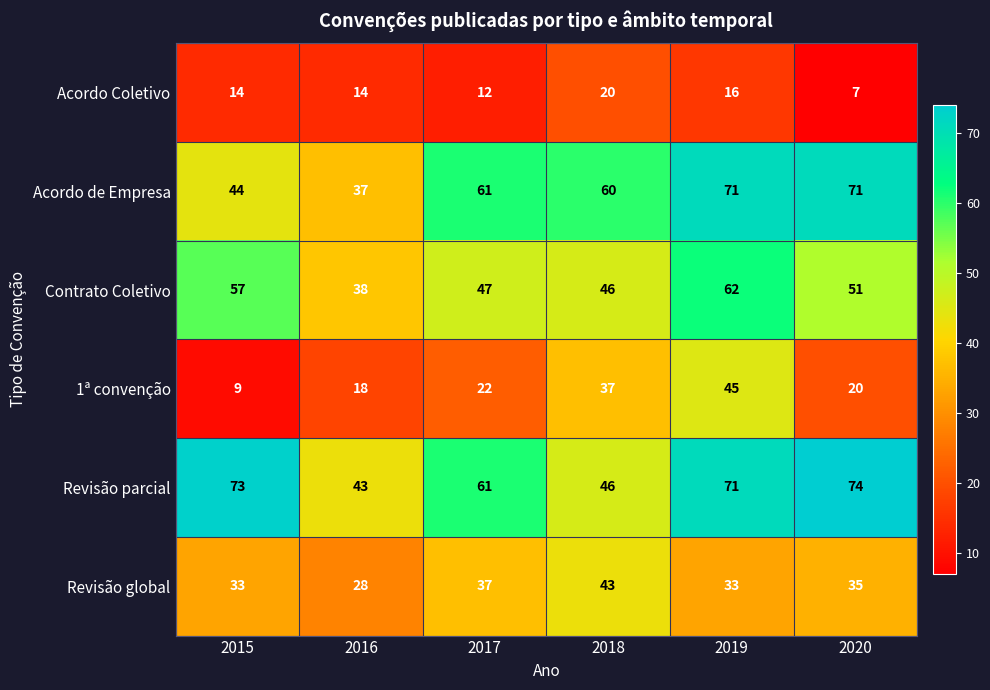

True or false: Acordo Coletivo has a value of 14 at 2016.

True